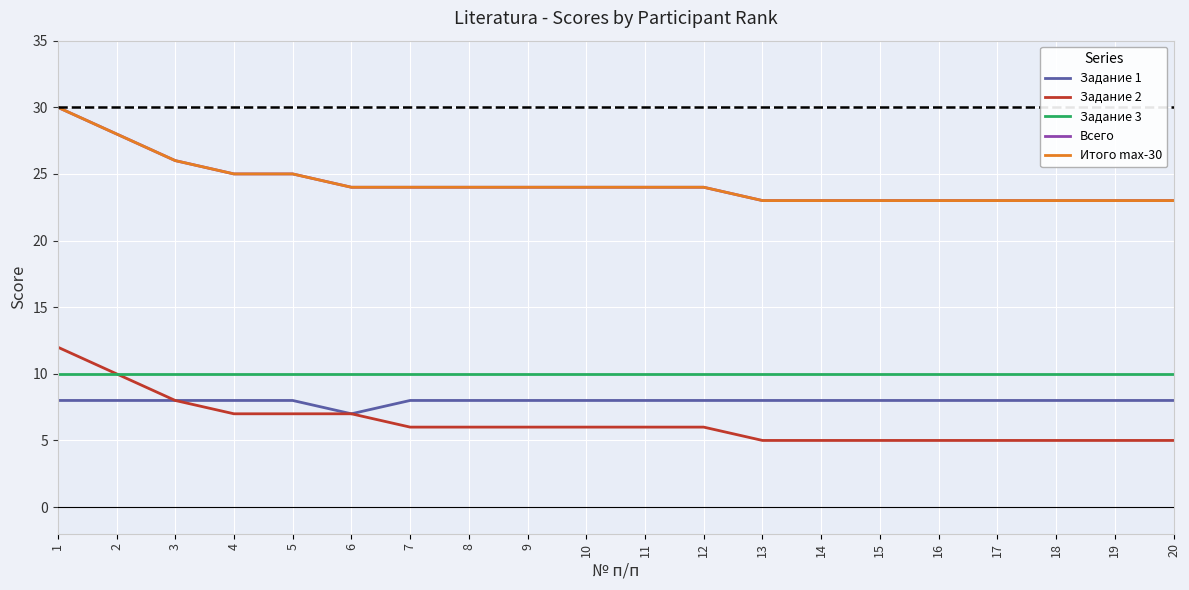

What is the spread (max minus min) of values at 17?

18